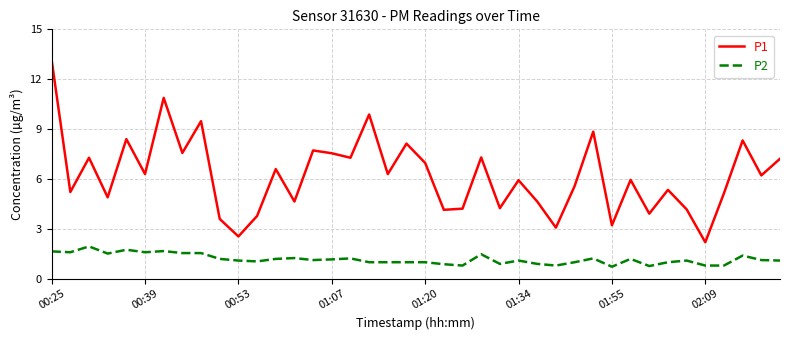

What are all the series names shown in the legend?

P1, P2